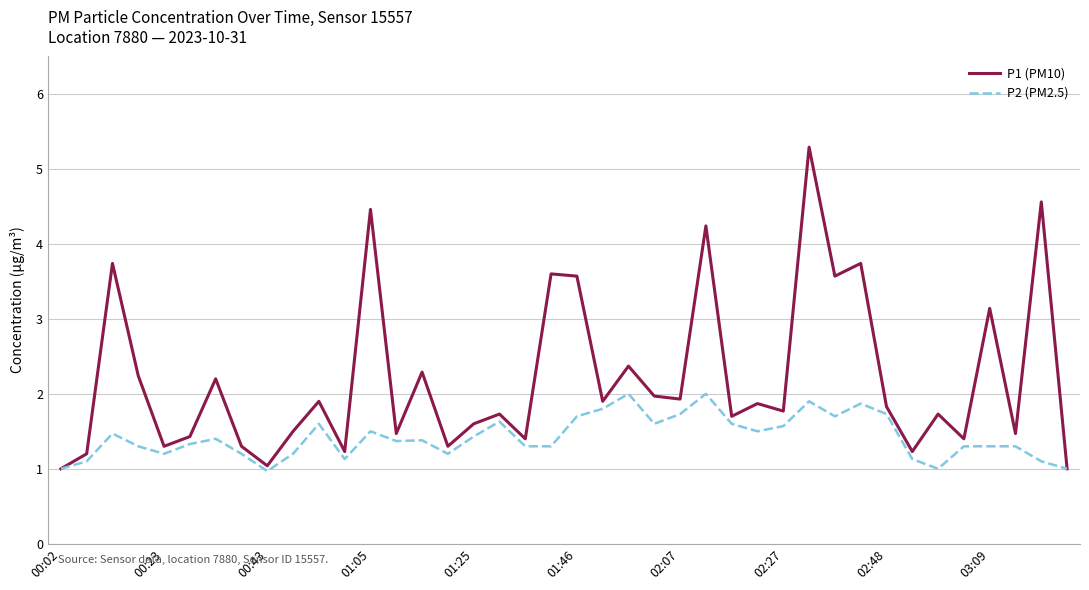

What is the maximum value for P2 (PM2.5)?

2.0